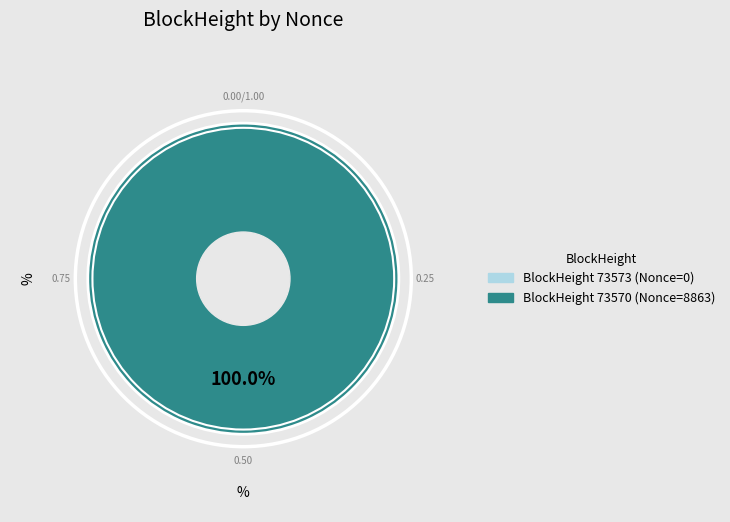

How many segments does this pie chart have?

2